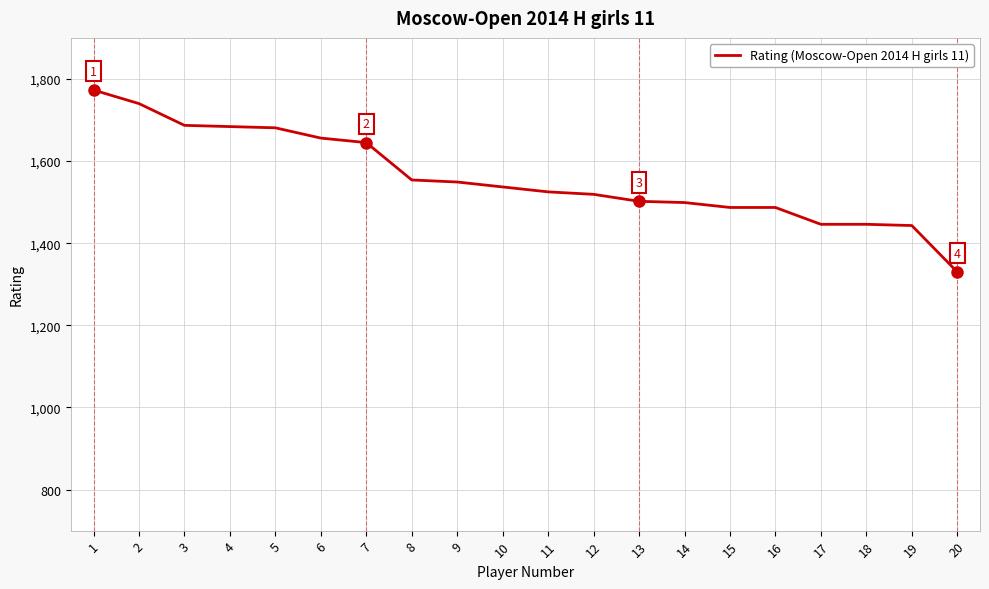

What is the difference between the maximum and minimum values?

443